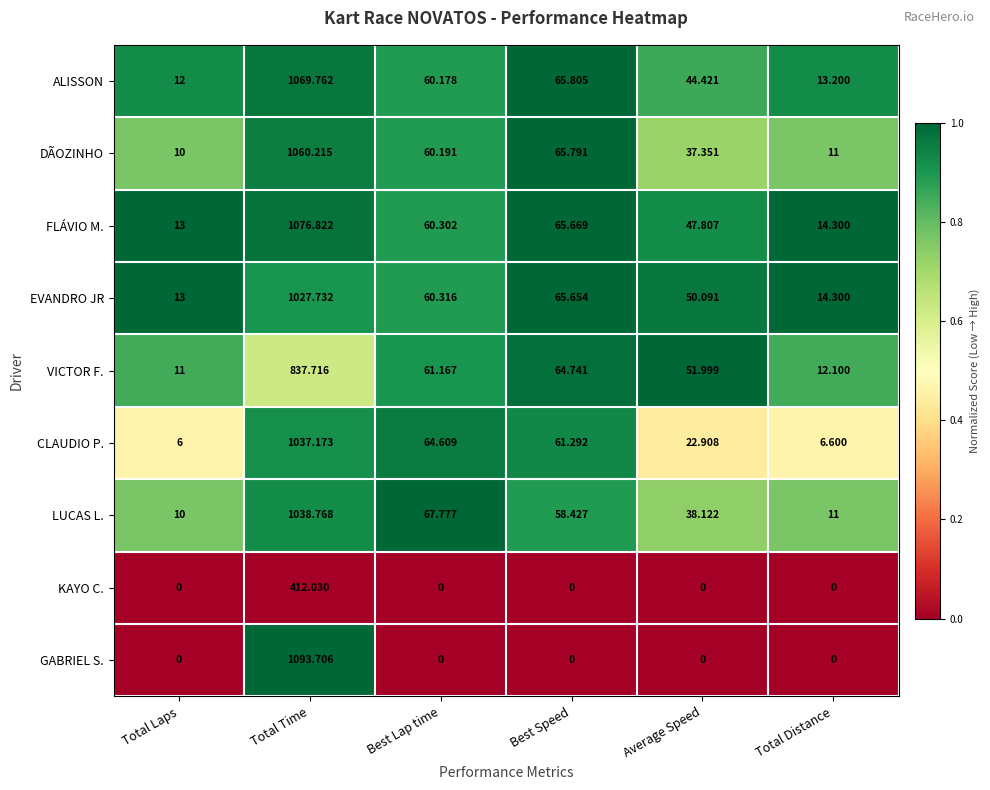

Which series has the widest spread of values?

GABRIEL S.